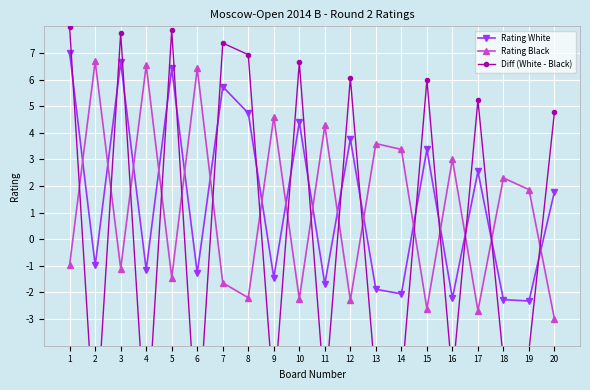

Which series has the largest total across all categories?

Rating White